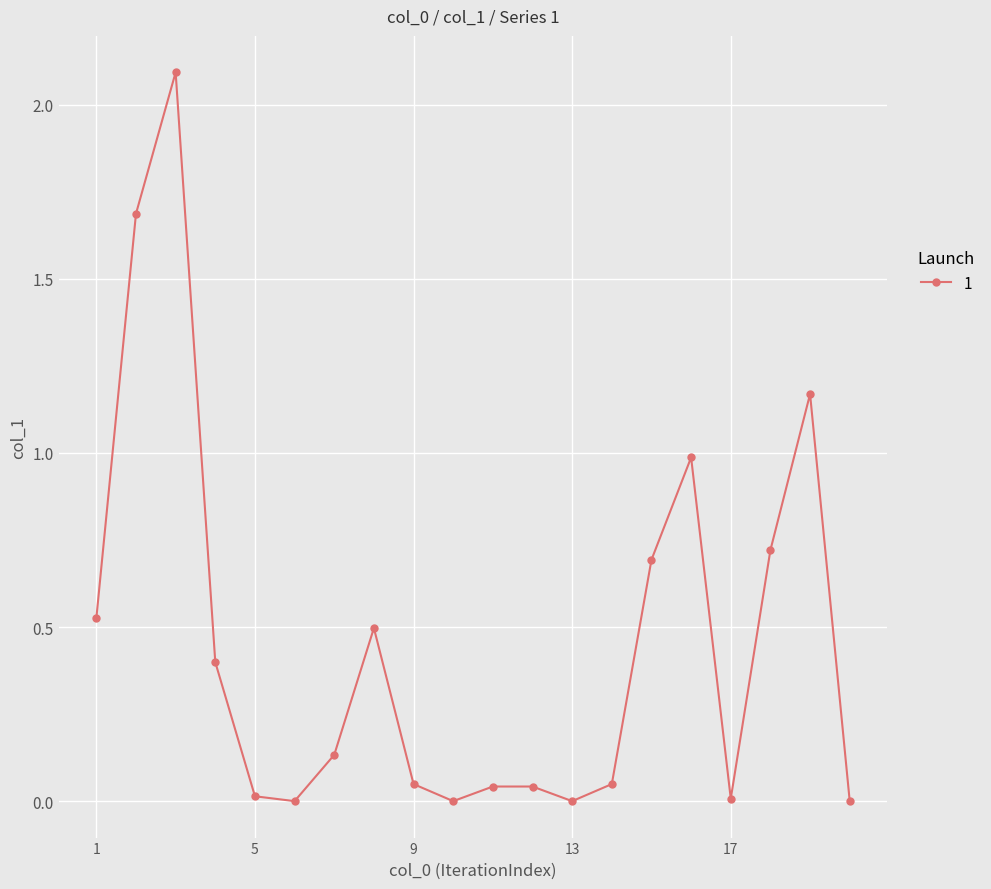

What is the greatest value displayed?

2.1